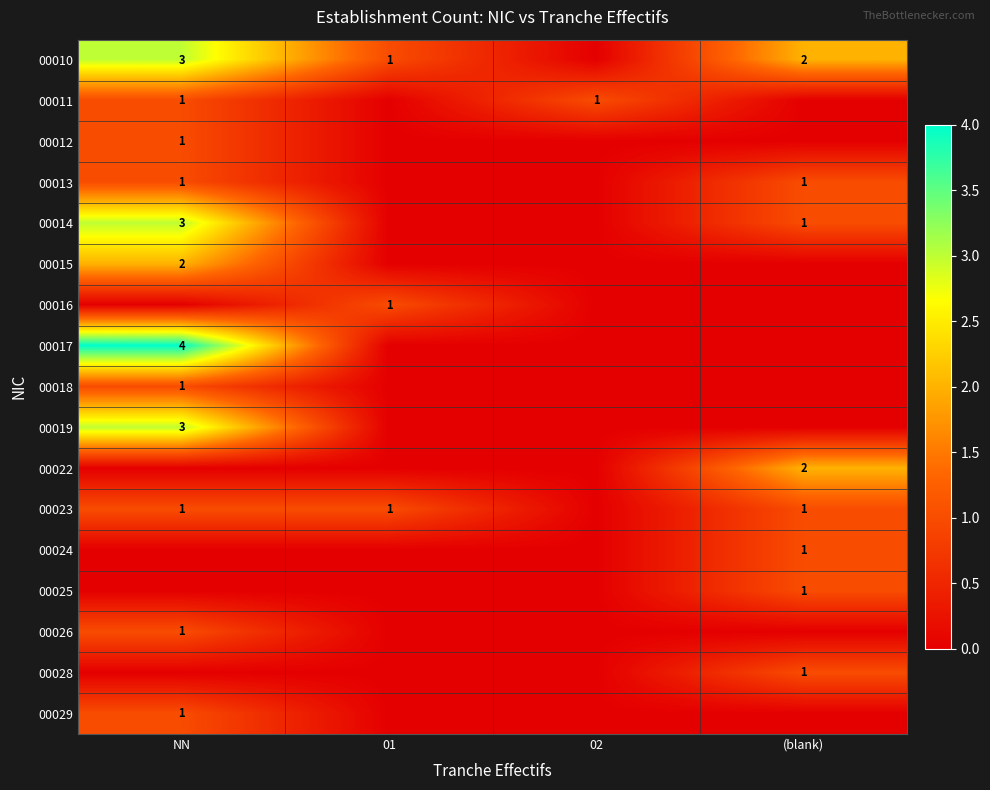

The 00015 series shows 1 at NN. True or false?

False